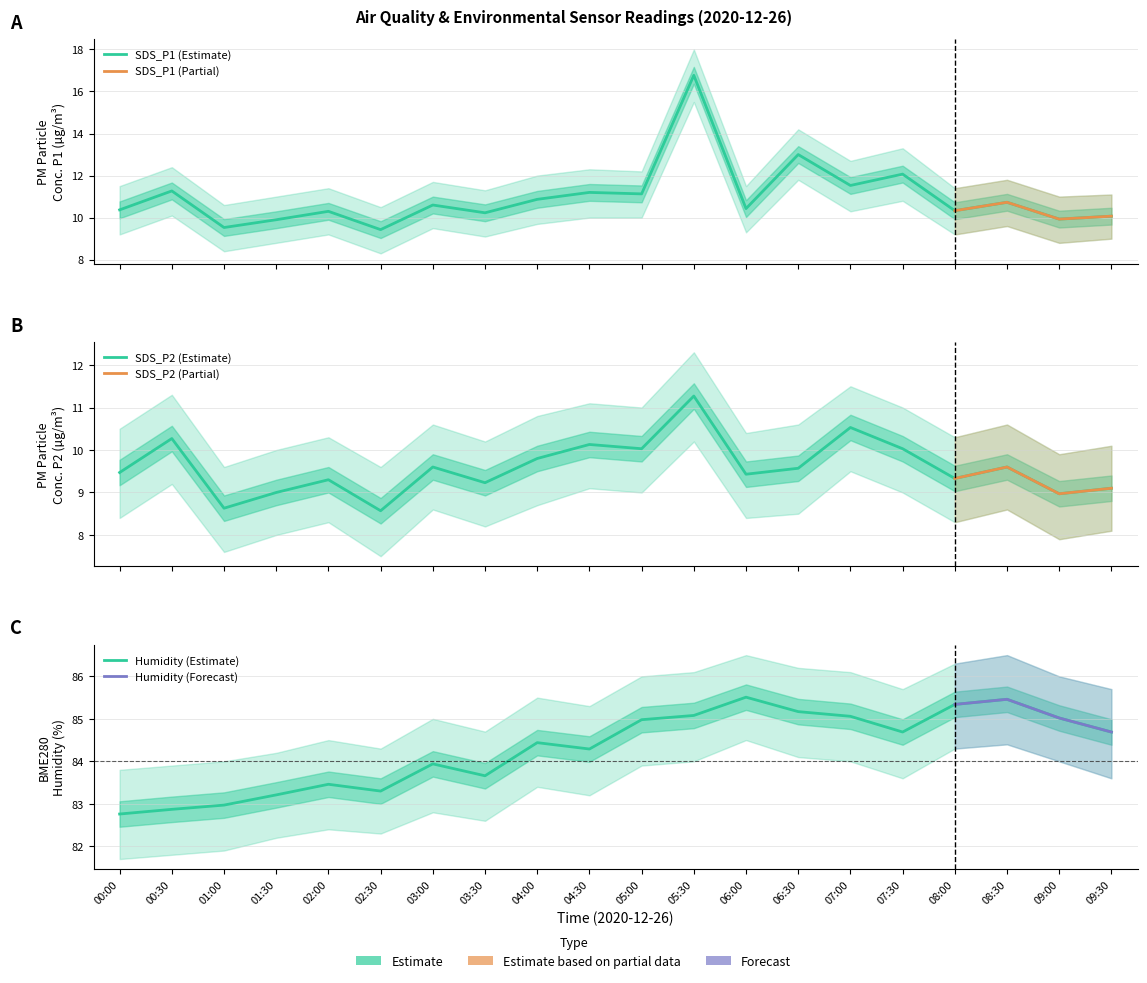

Which series has the largest total across all categories?

BME280_humidity